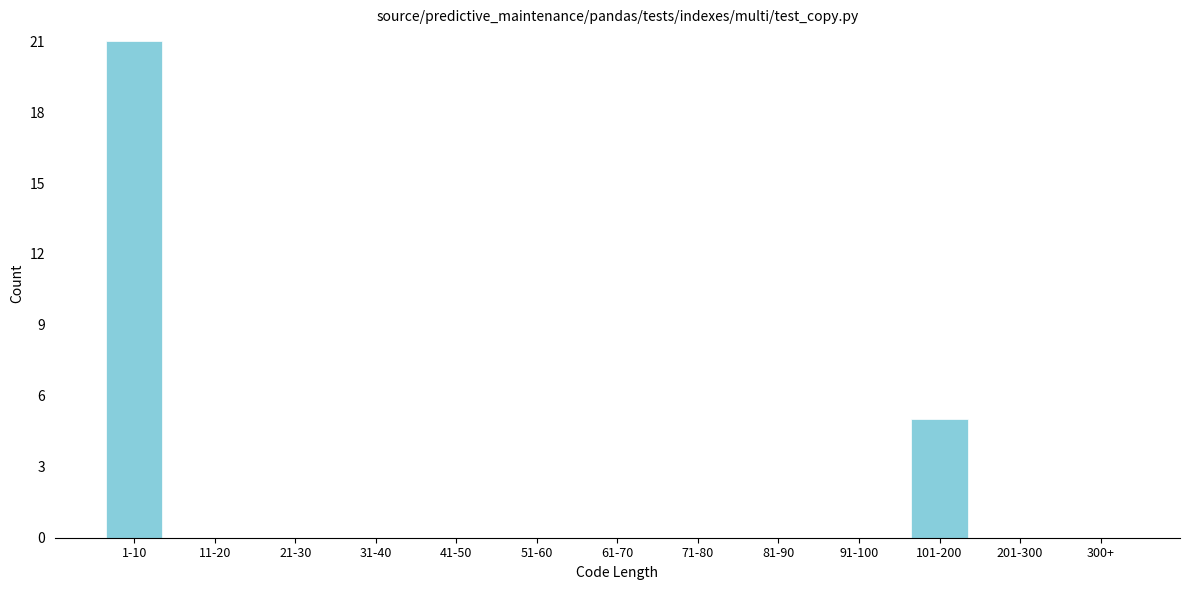

Reading left to right, list all the values displayed in this chart.

1-10=21	11-20=0	21-30=0	31-40=0	41-50=0	51-60=0	61-70=0	71-80=0	81-90=0	91-100=0	101-200=5	201-300=0	300+=0